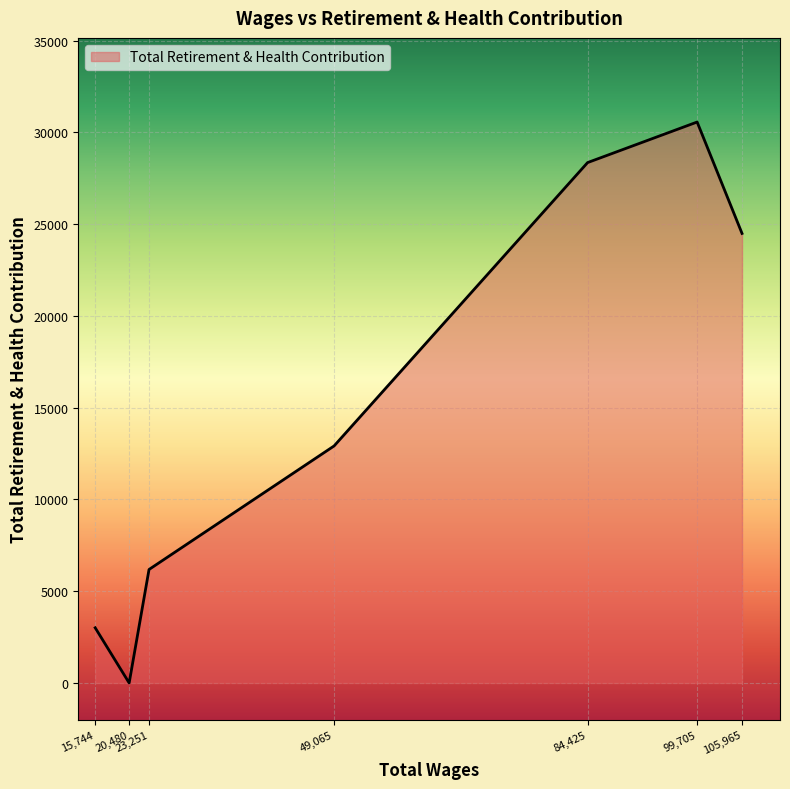

How many interior local valleys (lower than both neighbors) does the data have?

1